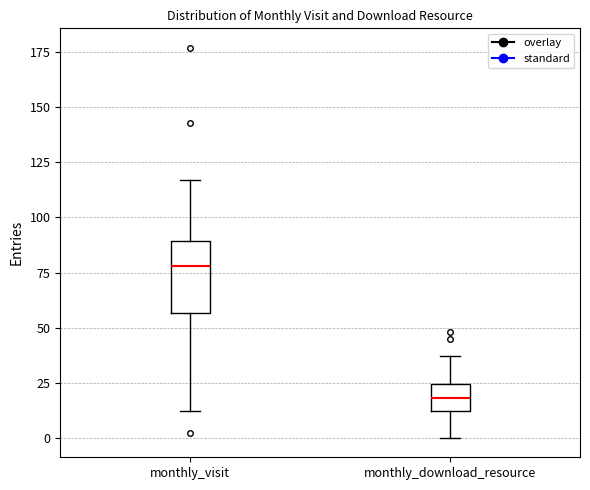

Reading left to right, transcribe this box plot: for each box, give where its median line is, the range the box spans, and where its two whiskers end, as read against the y-axis. The values are not printed on the chart, so give them approximately, as read against the axis.

monthly_visit: median 80, box 55 to 90, whiskers 10 to 115
monthly_download_resource: median 20, box 10 to 25, whiskers 0 to 35